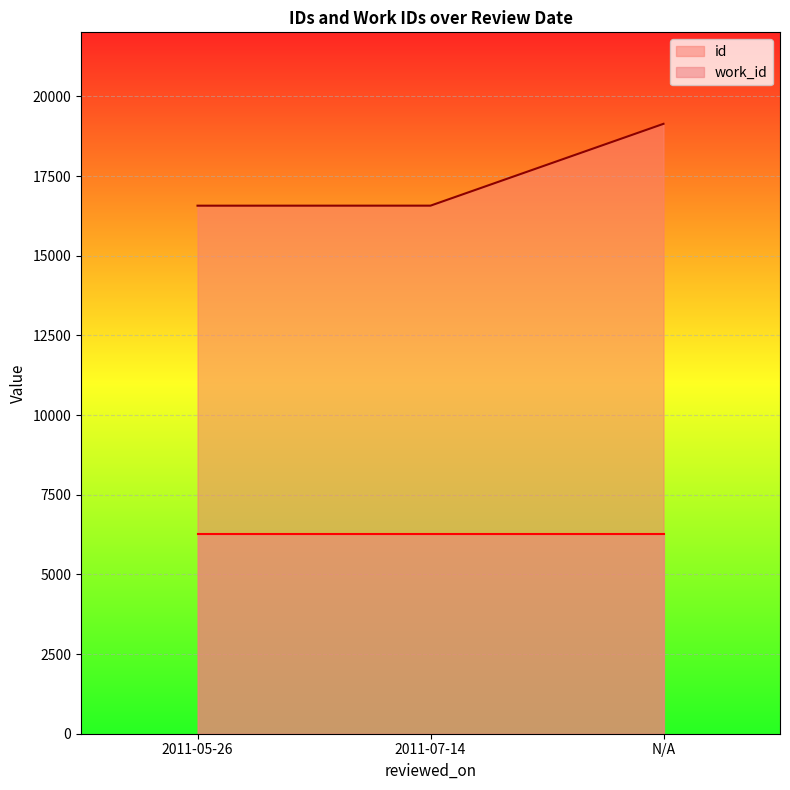

What is the difference between the values at 2011-05-26 and 2011-07-14?

1